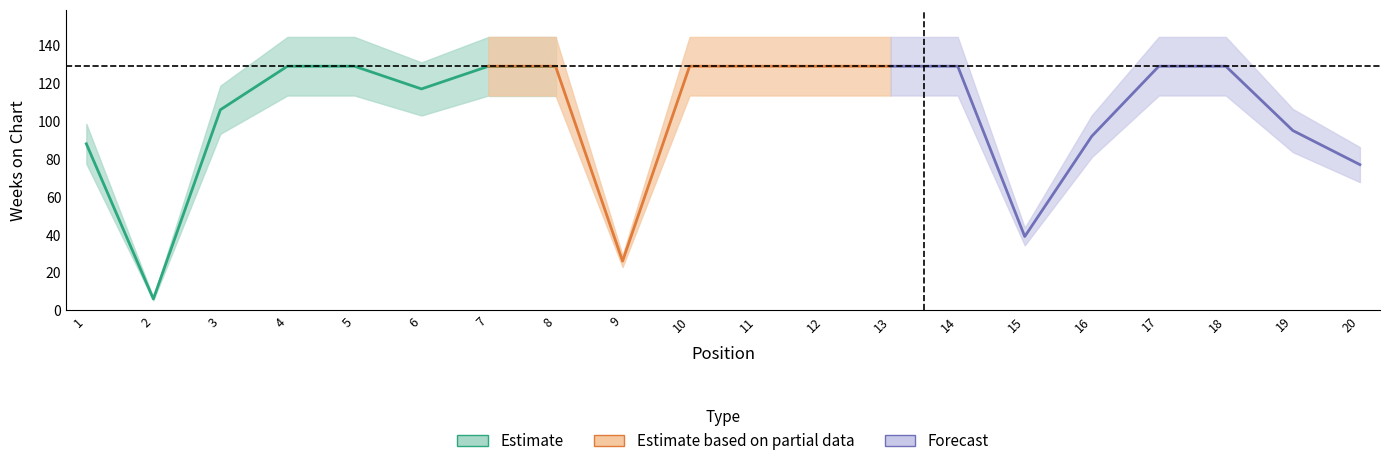

True or false: Peak Position has more than 2 points higher than both neighbors.

False